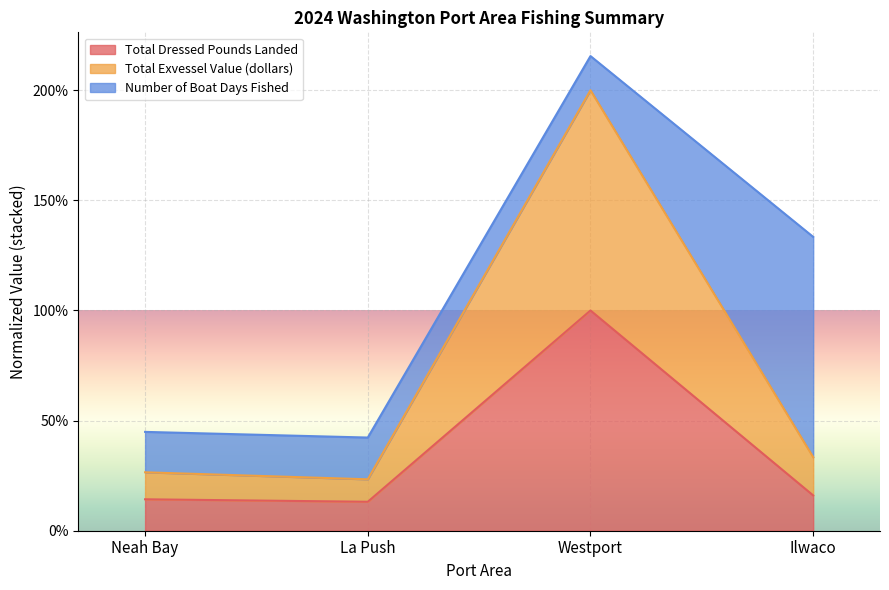

What are all the series names shown in the legend?

Total Dressed Pounds Landed, Total Exvessel Value (dollars), Number of Boat Days Fished